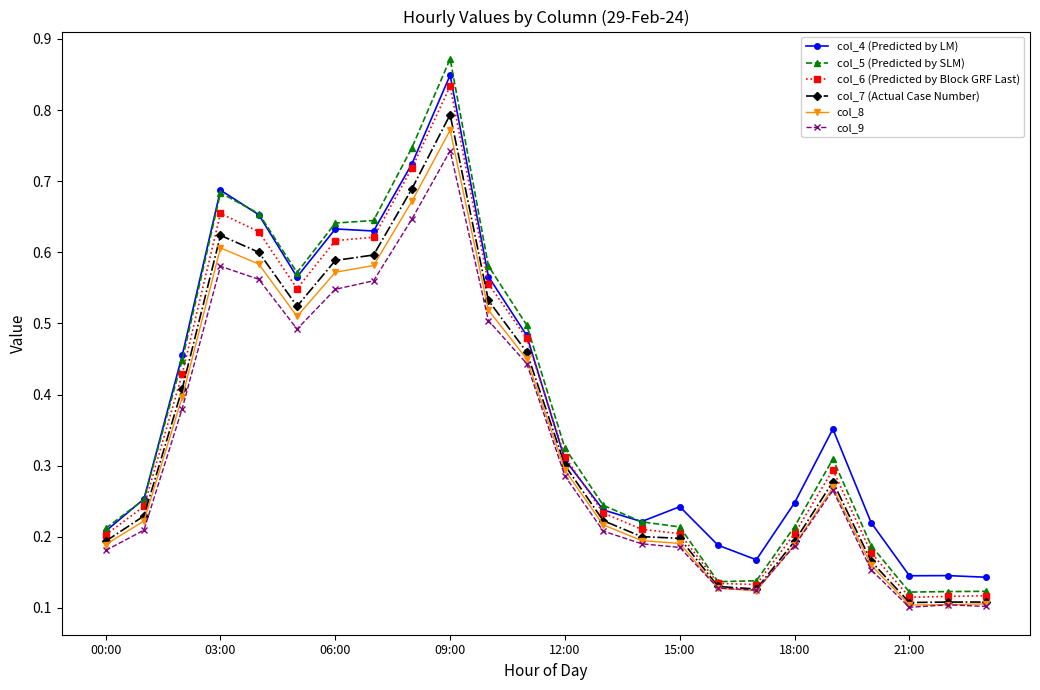

True or false: col_8 has more than 0 points higher than both neighbors.

True